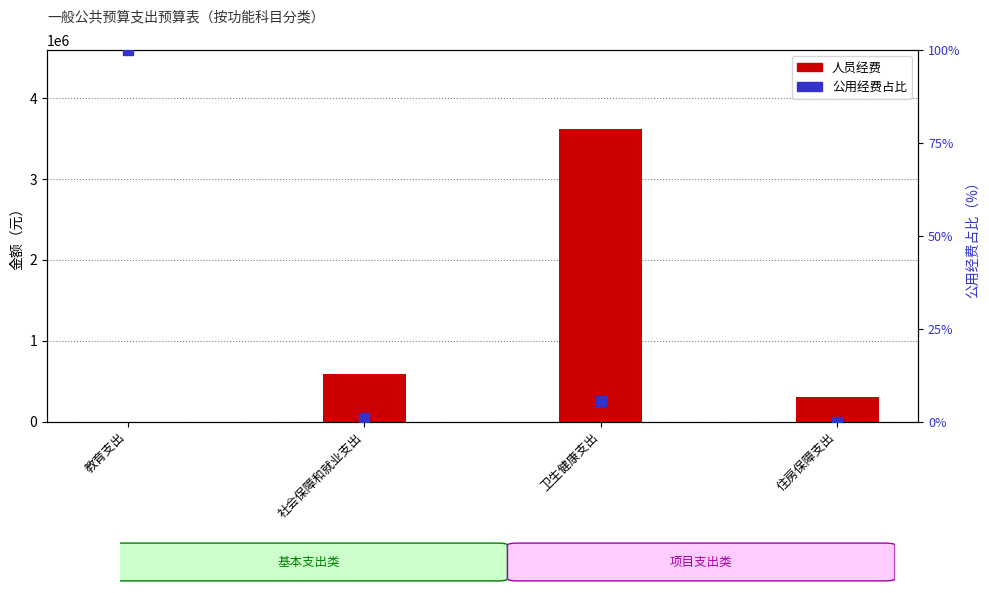

What is the total value across all series at 社会保障和就业支出?

586441.0